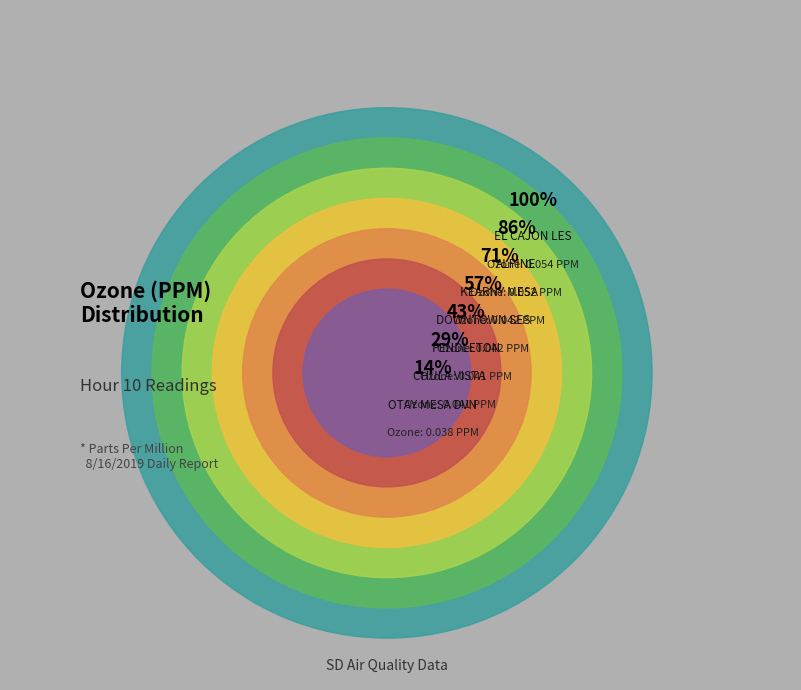

Rank the categories by value from highest to lowest.

EL CAJON LES, ALPINE, DOWNTOWN SES, KEARNY MESA, CHULA VISTA, PENDLETON, OTAY MESA DVN